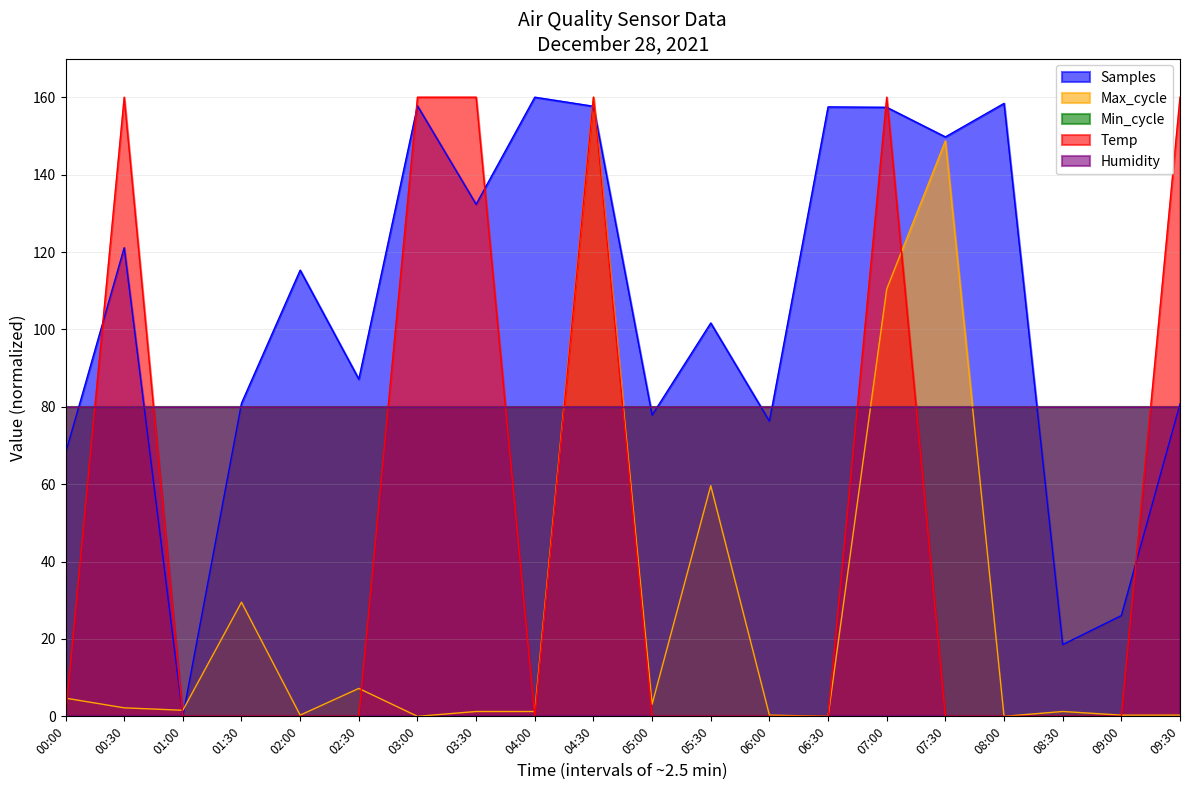

Between 03:30 and 08:30, which series saw the biggest shift?

Temp